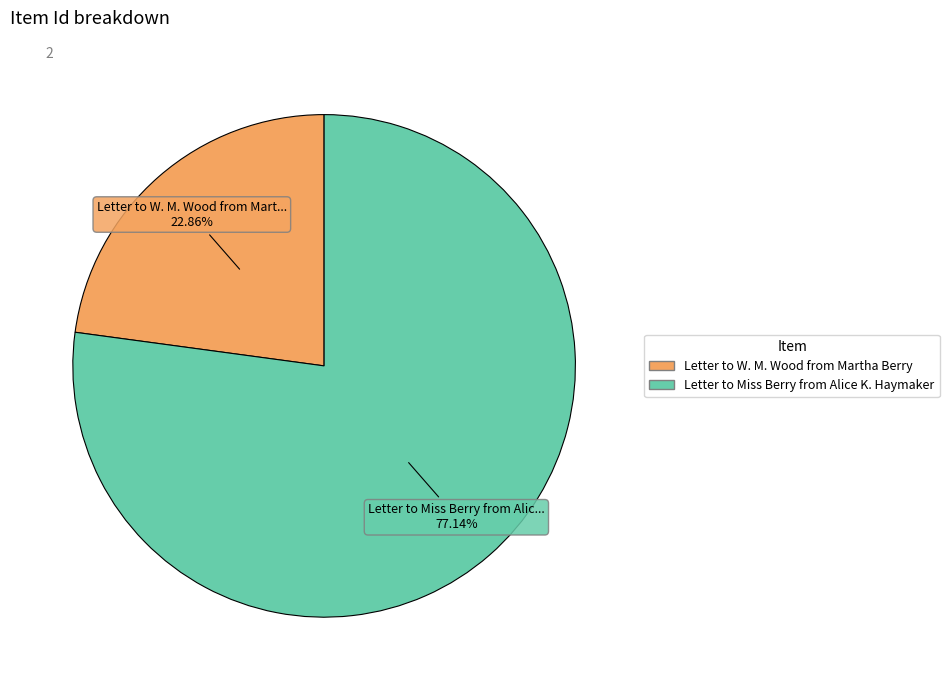

Which slice is the largest?

Letter to Miss Berry from Alice K. Haymaker